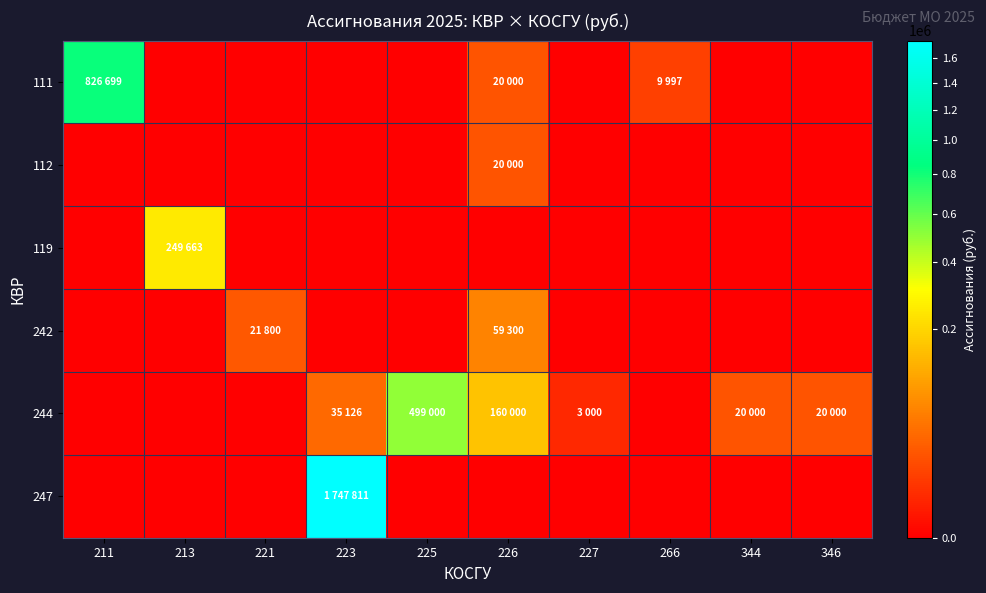

At which category does the chart reach its peak across all series?

223